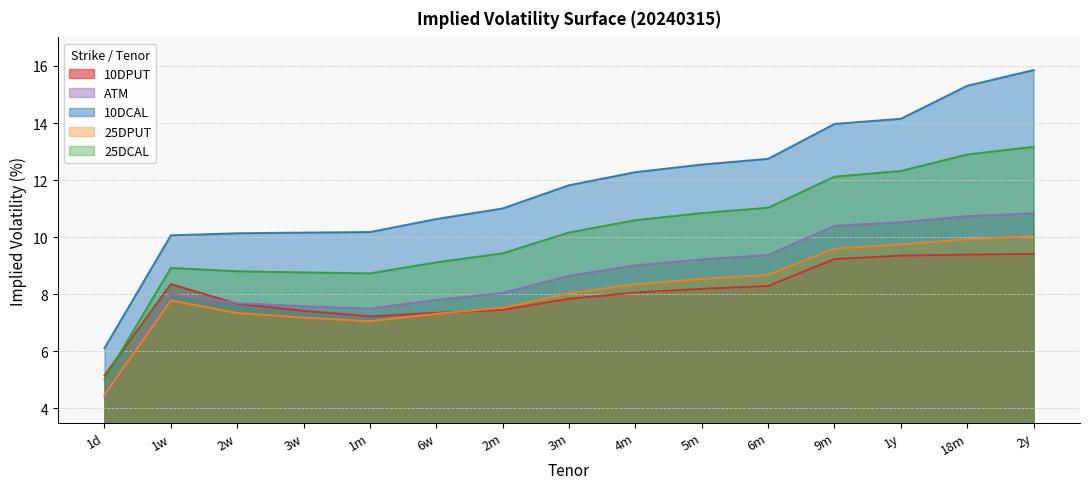

How many data points in 25DCAL are above 10?

8